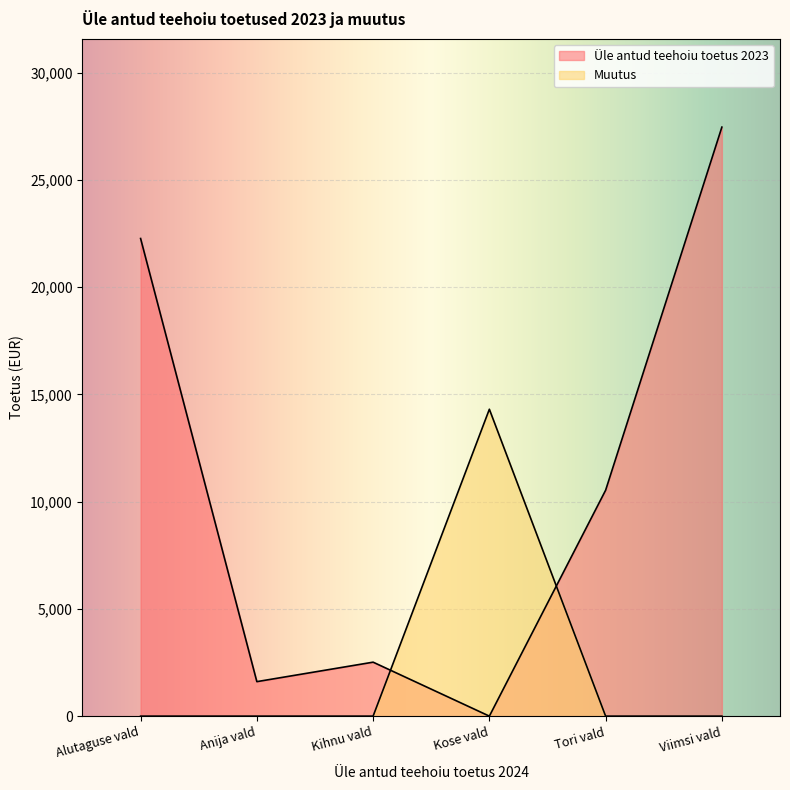

How many distinct data groups are displayed?

2